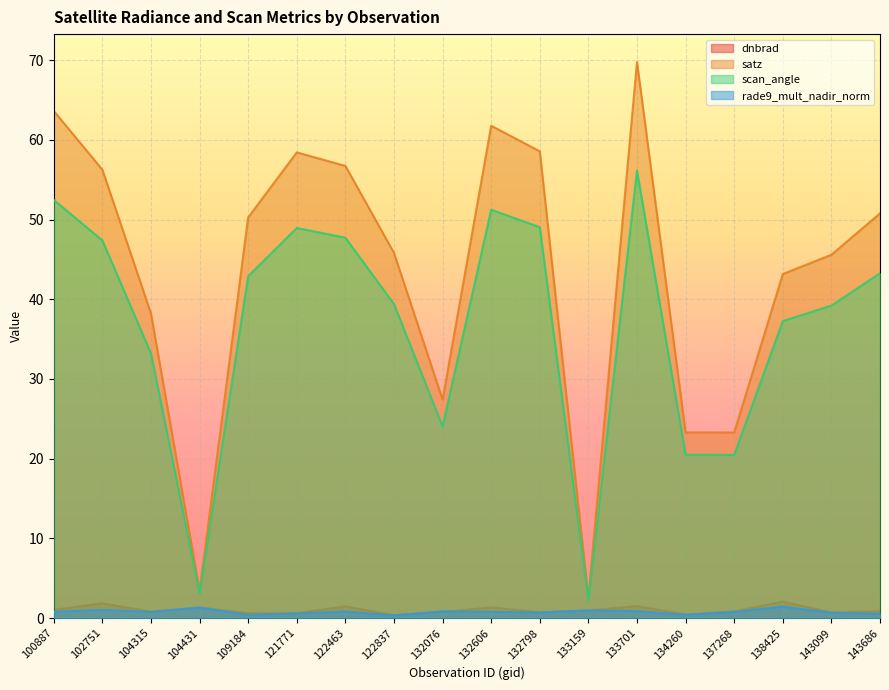

How many distinct data groups are displayed?

4